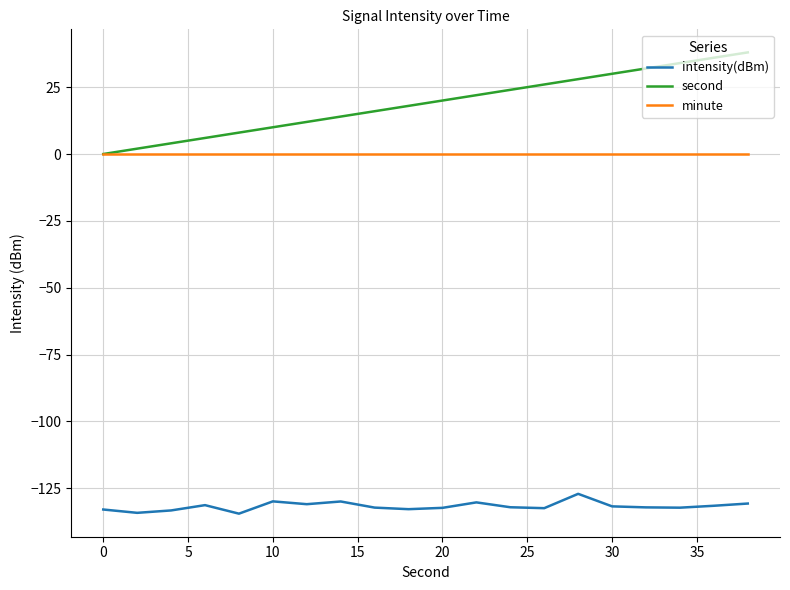

Which series has the widest spread of values?

second